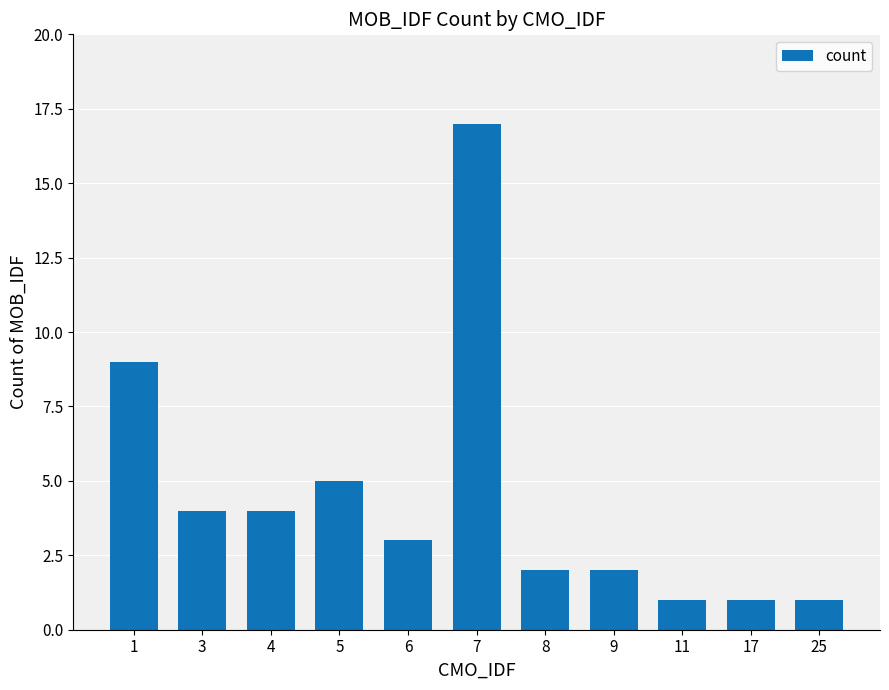

Where is the data nearest to the value 9?

1